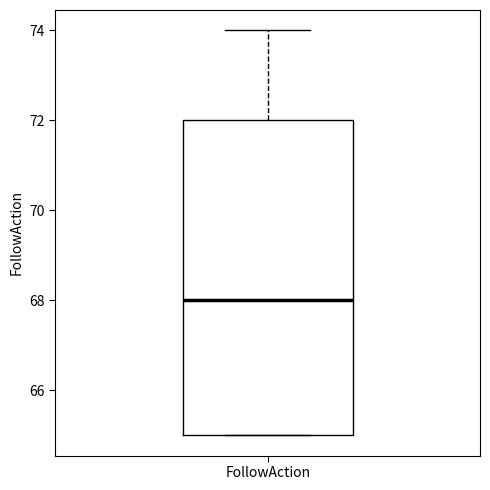

Read this box plot against the y-axis: the position of the median line, the range covered by the box, and the ends of both whiskers. The values are not printed on the chart, so give them approximately, as read against the axis.

median 68, box 65 to 72, whiskers 65 to 74